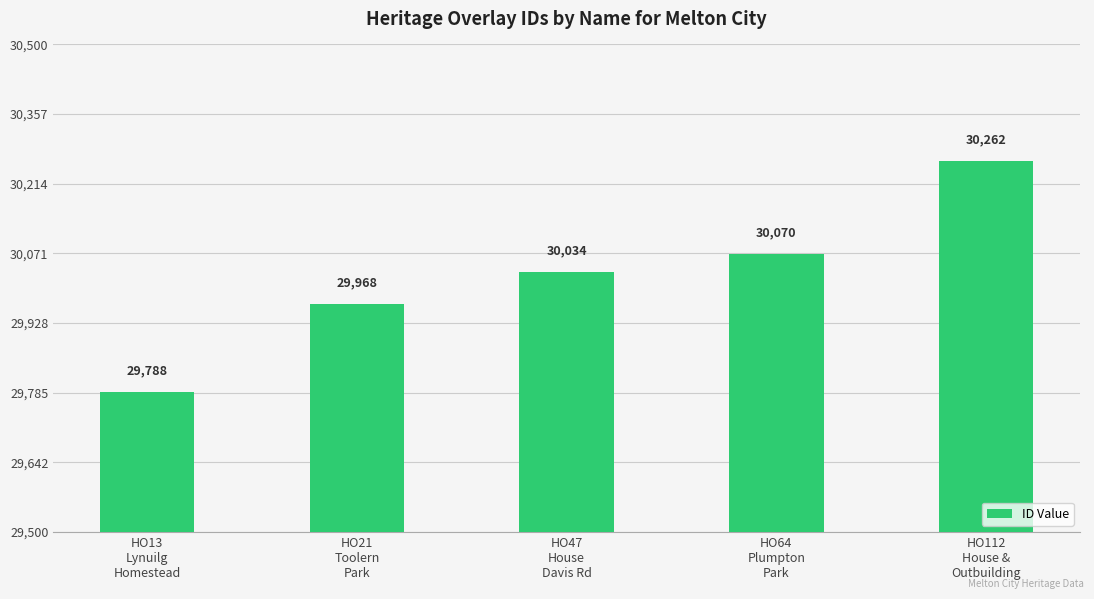

True or false: the data shows 13507 at HO13
Lynuilg
Homestead.

False